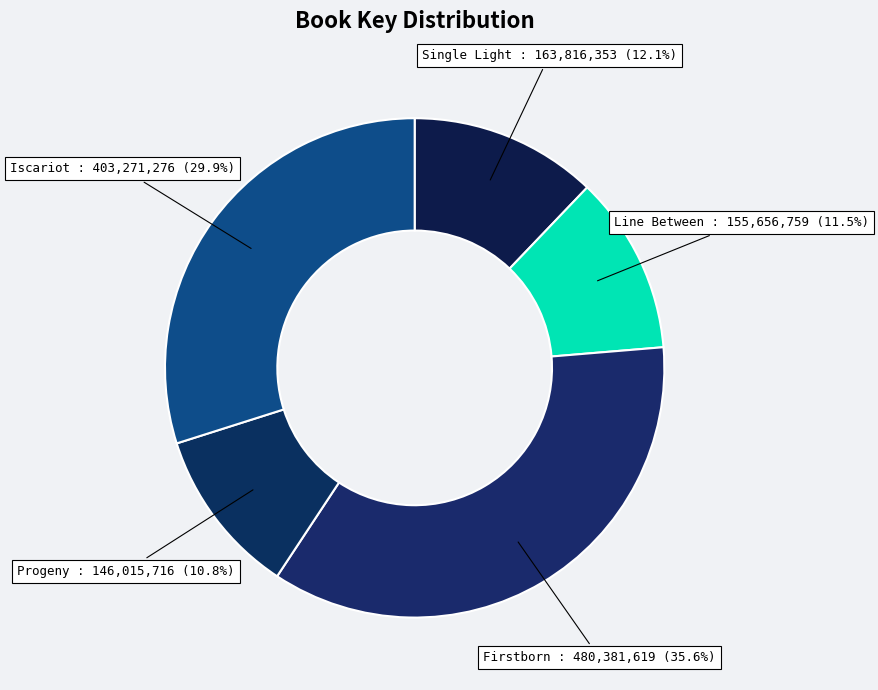

Combined, what portion of the pie is Iscariot and Line Between?

41.4%